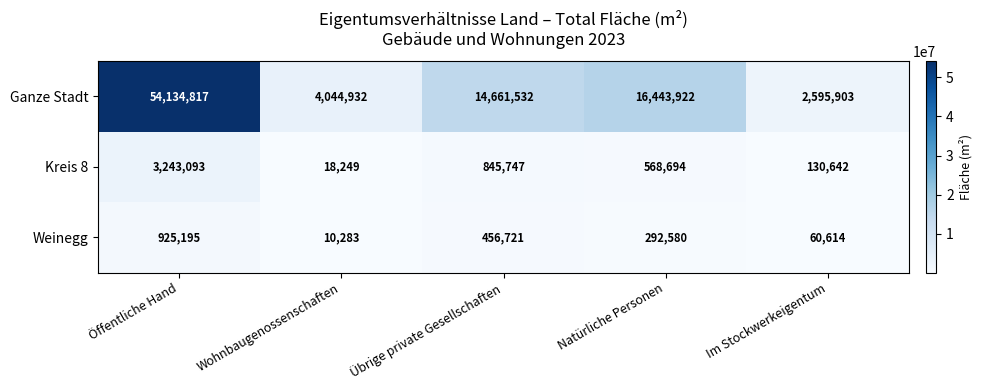

Which category has the highest value across all series?

Öffentliche Hand